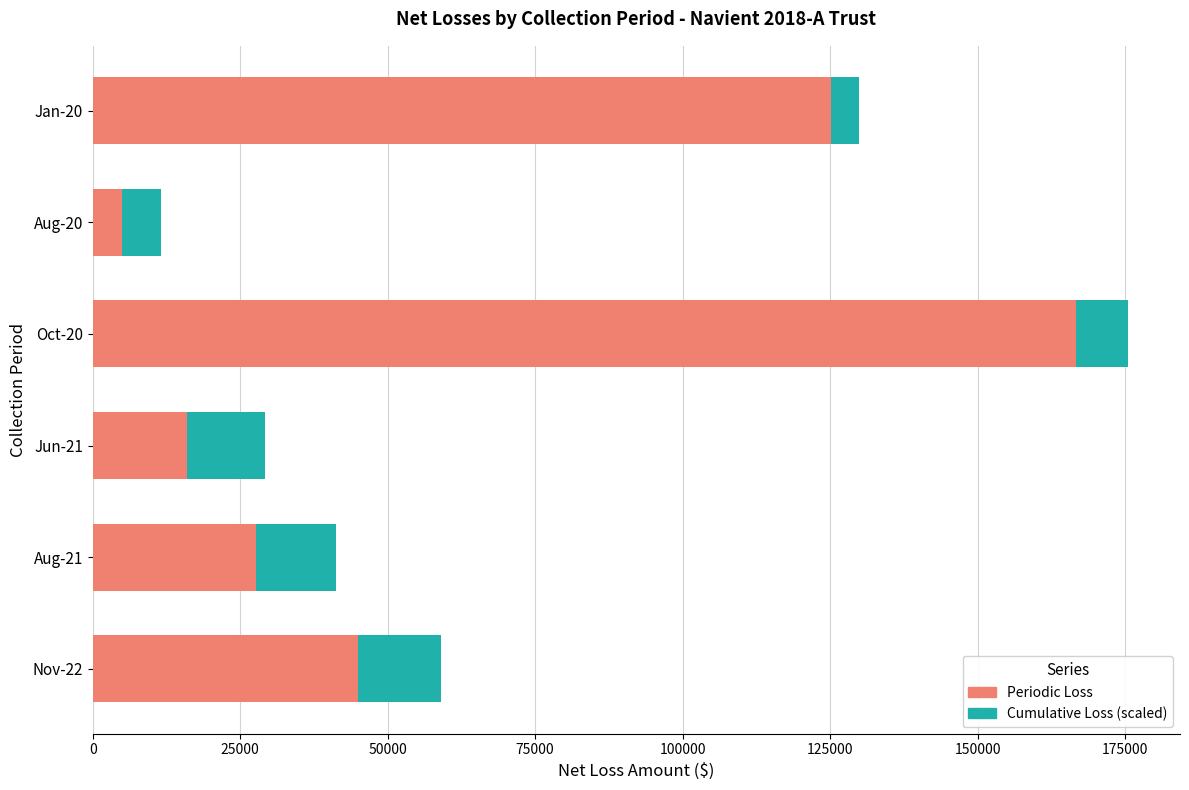

At which label does Periodic Loss reach its minimum?

Aug-20